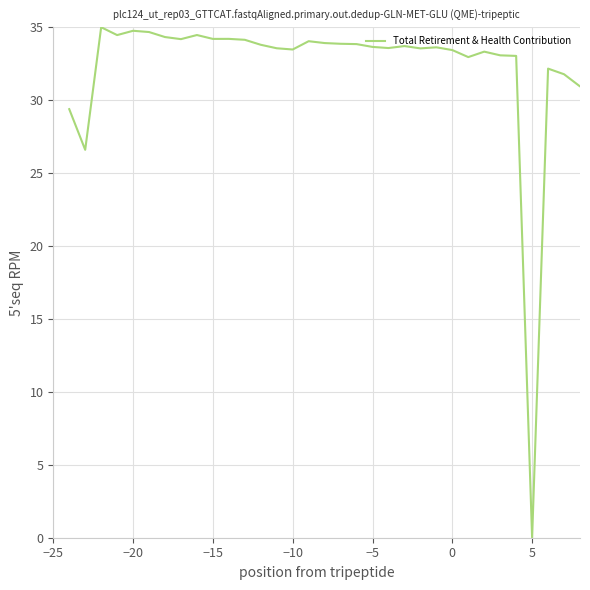

How many distinct data groups are displayed?

1